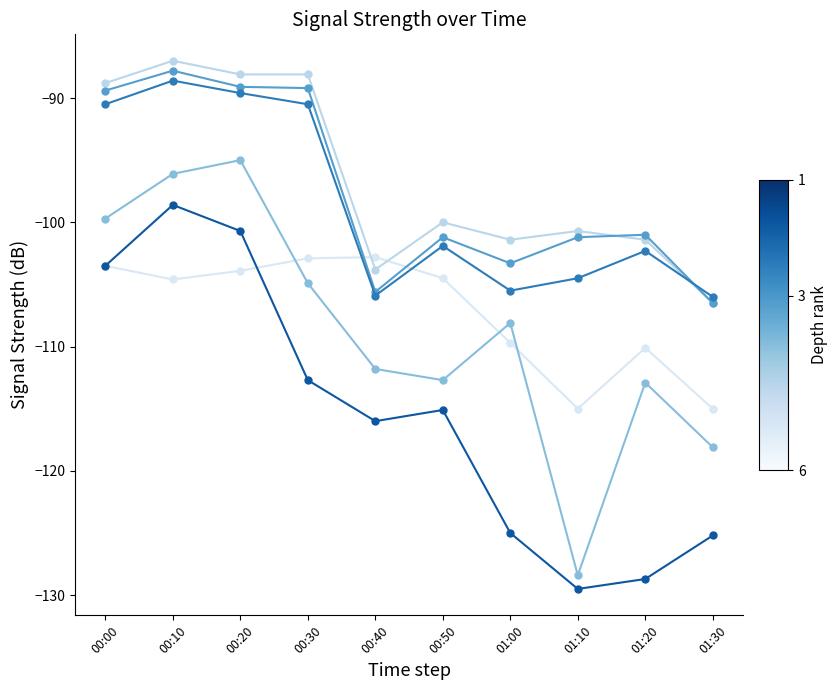

At which category does the chart reach its minimum across all series?

01:10